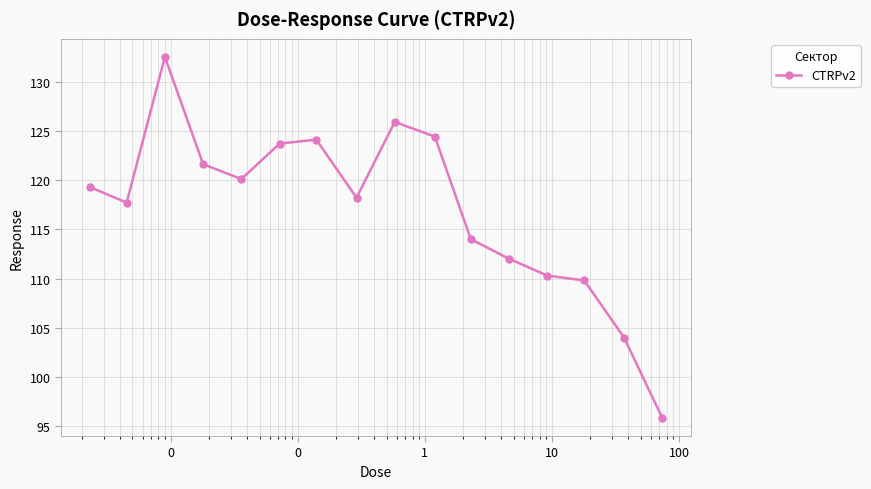

What is the difference between the maximum and minimum values?

36.7